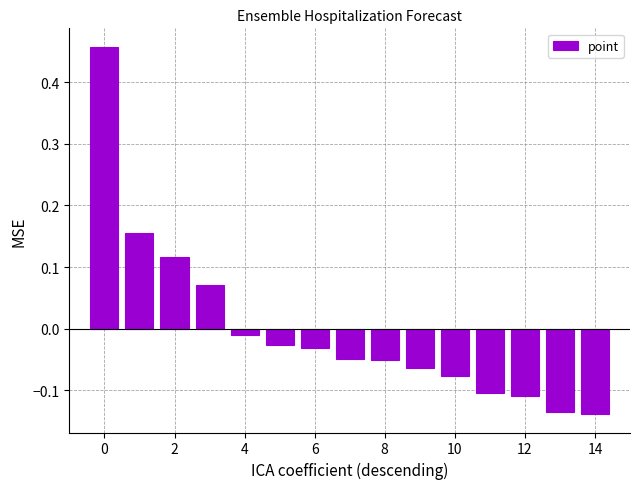

What is the difference between the maximum and minimum values?

0.6